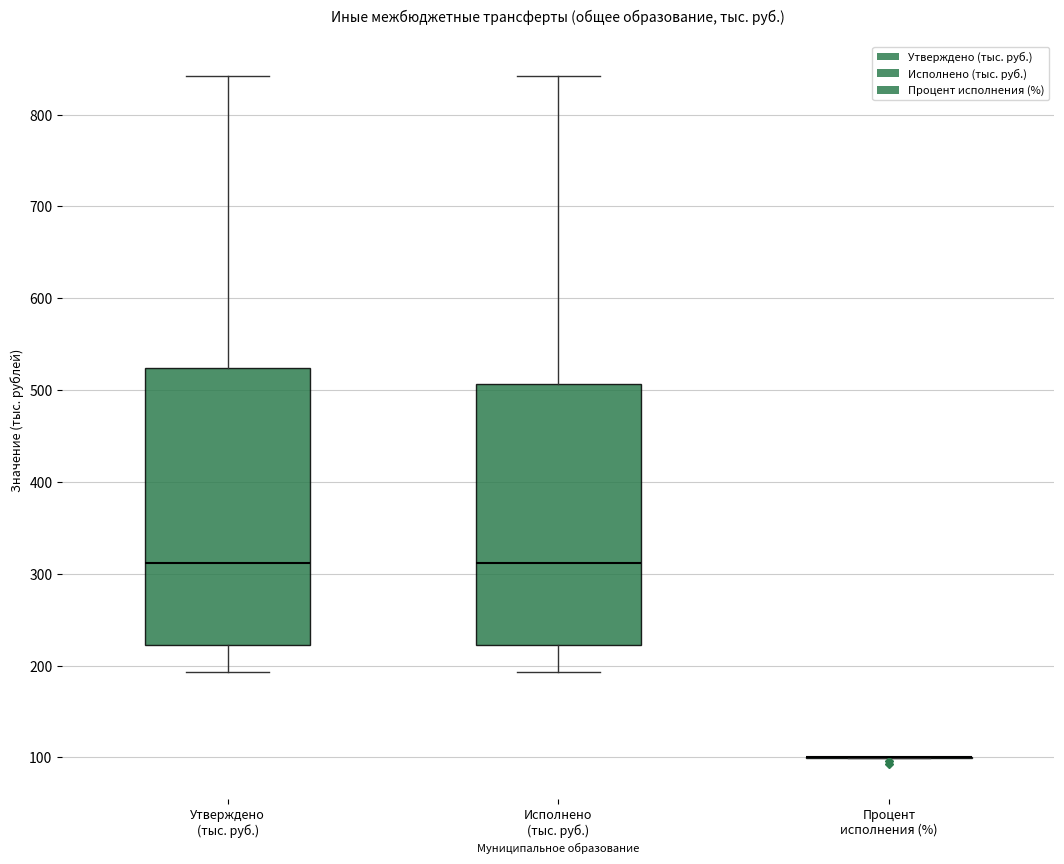

Reading left to right, transcribe this box plot: for each box, give where its median line is, the range the box spans, and where its two whiskers end, as read against the y-axis. The values are not printed on the chart, so give them approximately, as read against the axis.

Утверждено (тыс. руб.): median 310, box 220 to 520, whiskers 190 to 840
Исполнено (тыс. руб.): median 310, box 220 to 510, whiskers 190 to 840
Процент исполнения (%): box collapsed to a line at 100, whiskers 100 to 100